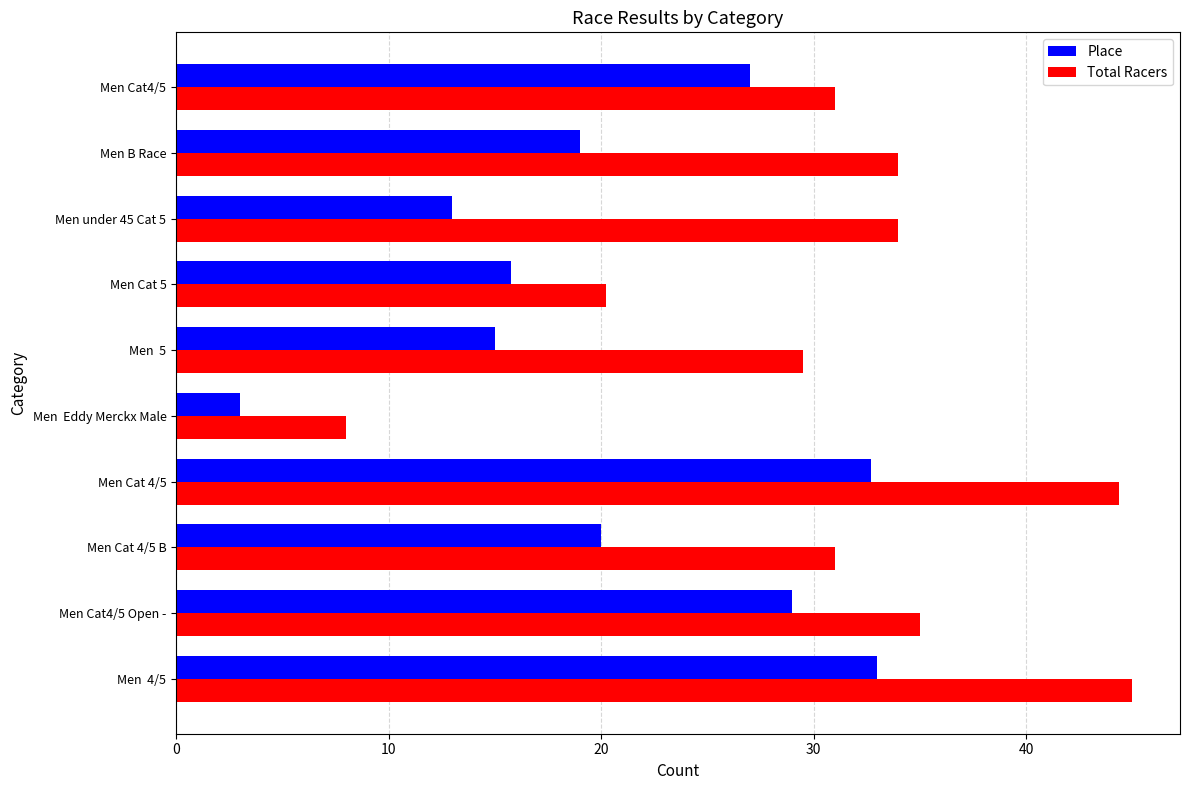

At how many categories does at least one series exceed 44?

2